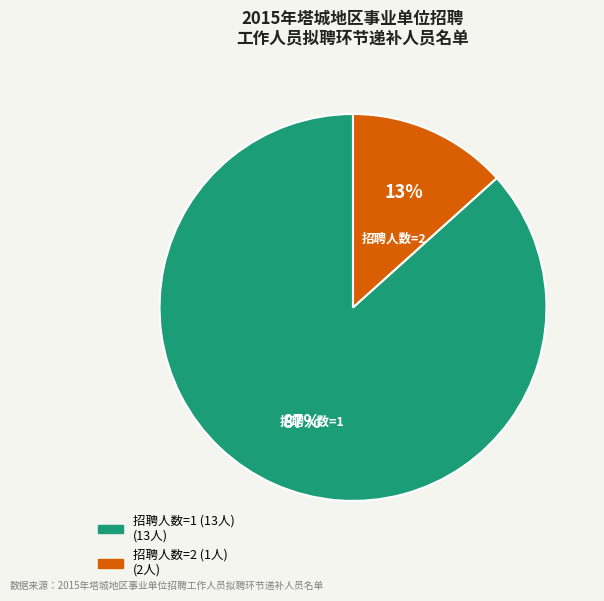

Does any single category account for the majority?

Yes